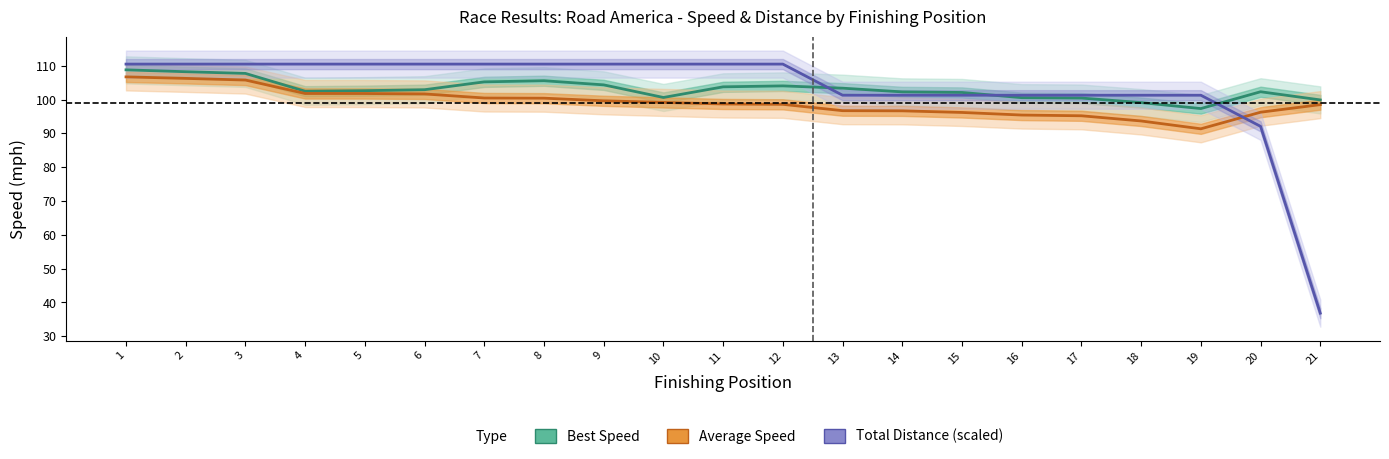

Where does the Average Speed series first go above 98?

1